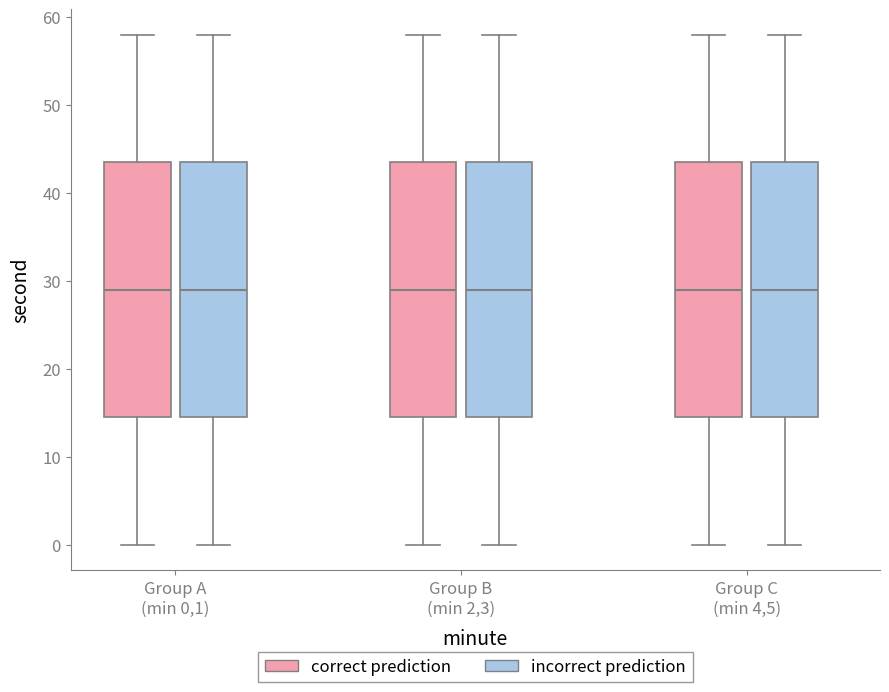

Reading left to right, read every box against the y-axis: the position of its median line, the range the box covers, and the ends of its whiskers. The values are not printed on the chart, so give them approximately, as read against the axis.

Group A (min 0,1) (correct prediction): median 29, box 15 to 44, whiskers 0 to 58
Group A (min 0,1) (incorrect prediction): median 29, box 15 to 44, whiskers 0 to 58
Group B (min 2,3) (correct prediction): median 29, box 15 to 44, whiskers 0 to 58
Group B (min 2,3) (incorrect prediction): median 29, box 15 to 44, whiskers 0 to 58
Group C (min 4,5) (correct prediction): median 29, box 15 to 44, whiskers 0 to 58
Group C (min 4,5) (incorrect prediction): median 29, box 15 to 44, whiskers 0 to 58